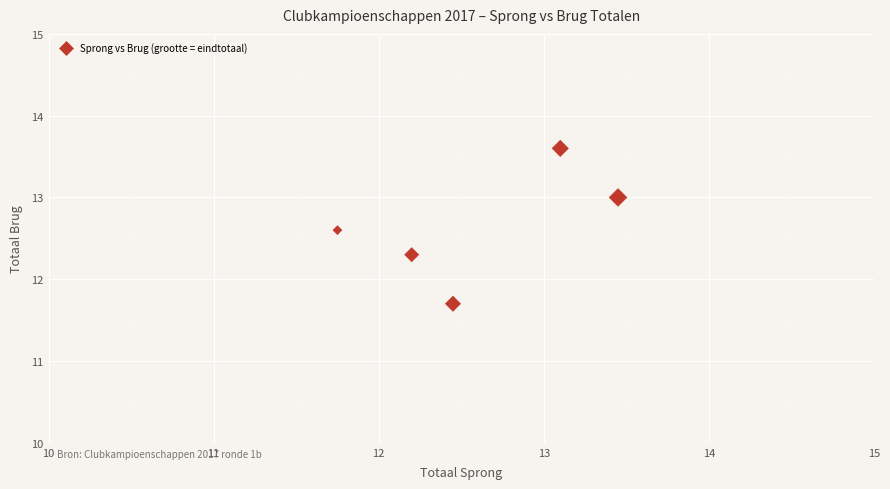

What is the average Y value?

12.6